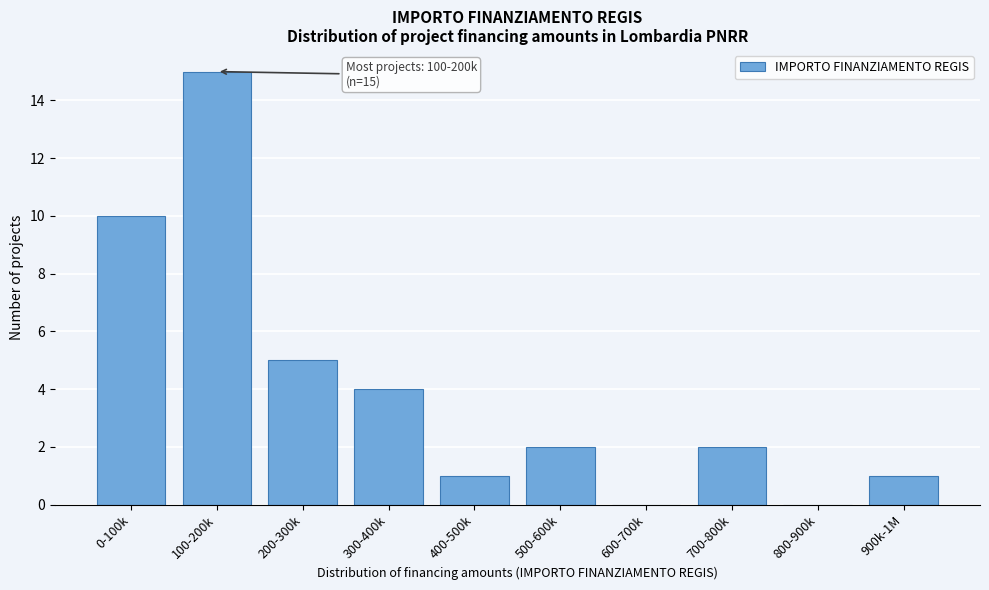

Reading left to right, transcribe all the data shown in this chart.

0-100k=10	100-200k=15	200-300k=5	300-400k=4	400-500k=1	500-600k=2	600-700k=0	700-800k=2	800-900k=0	900k-1M=1